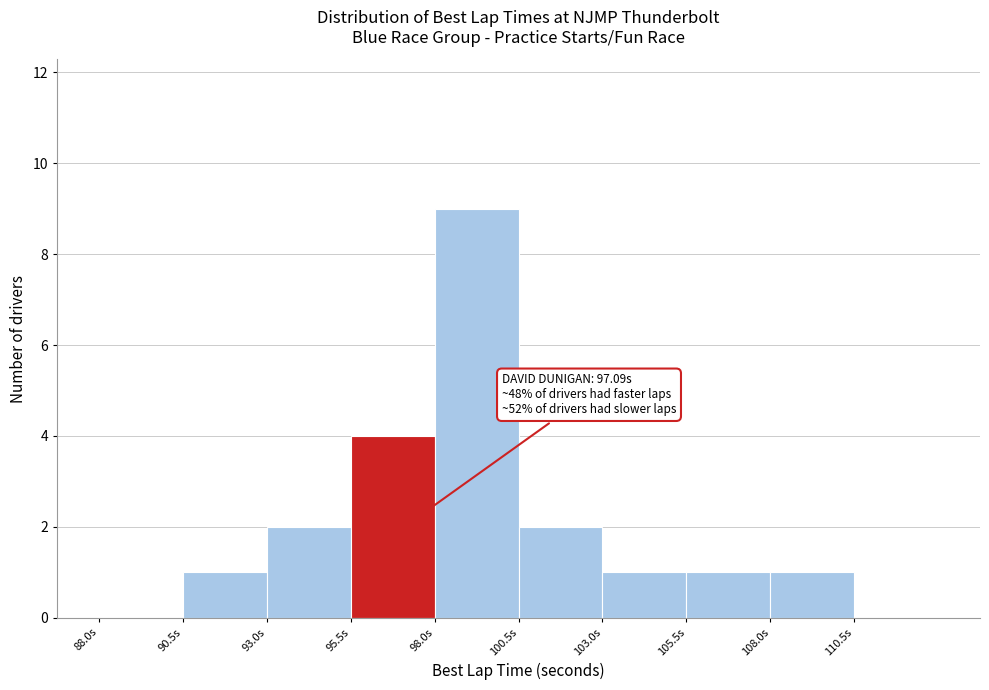

Which range on the x-axis has the tallest bar?

98.0 to 100.5